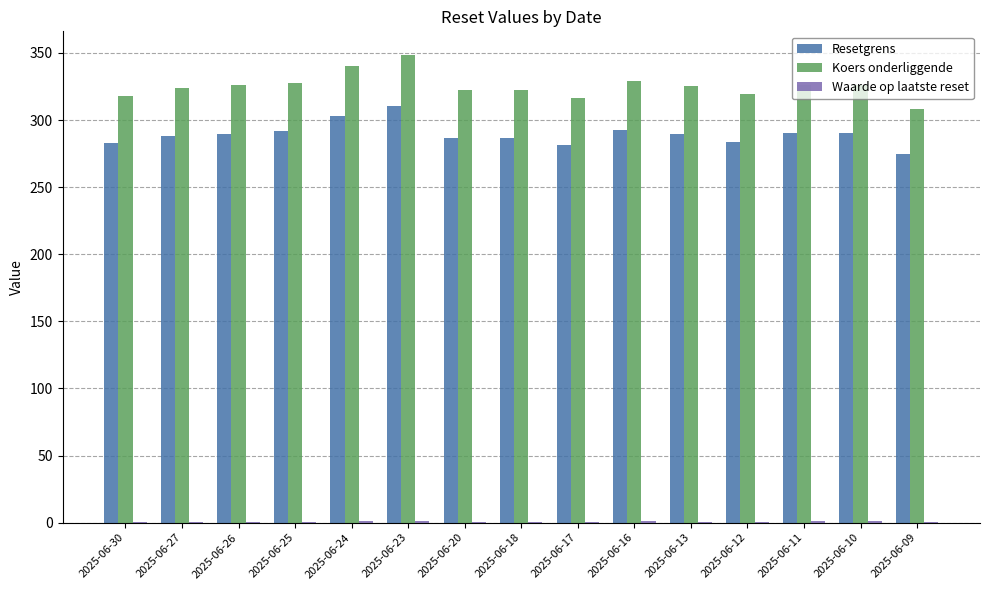

What is the spread (max minus min) of values at 2025-06-18?

321.3